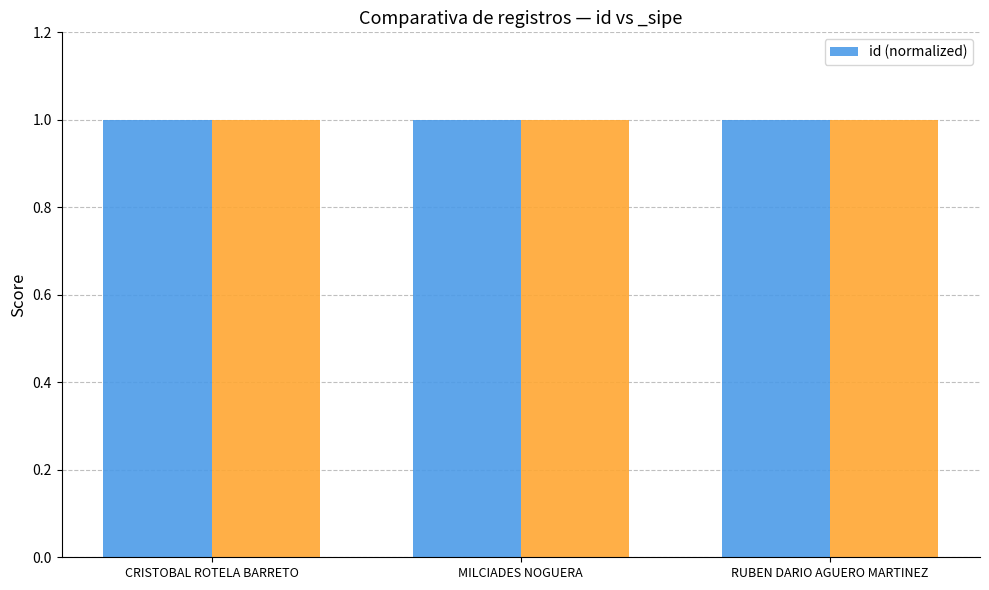

At which label is the value closest to 0?

RUBEN DARIO AGUERO MARTINEZ